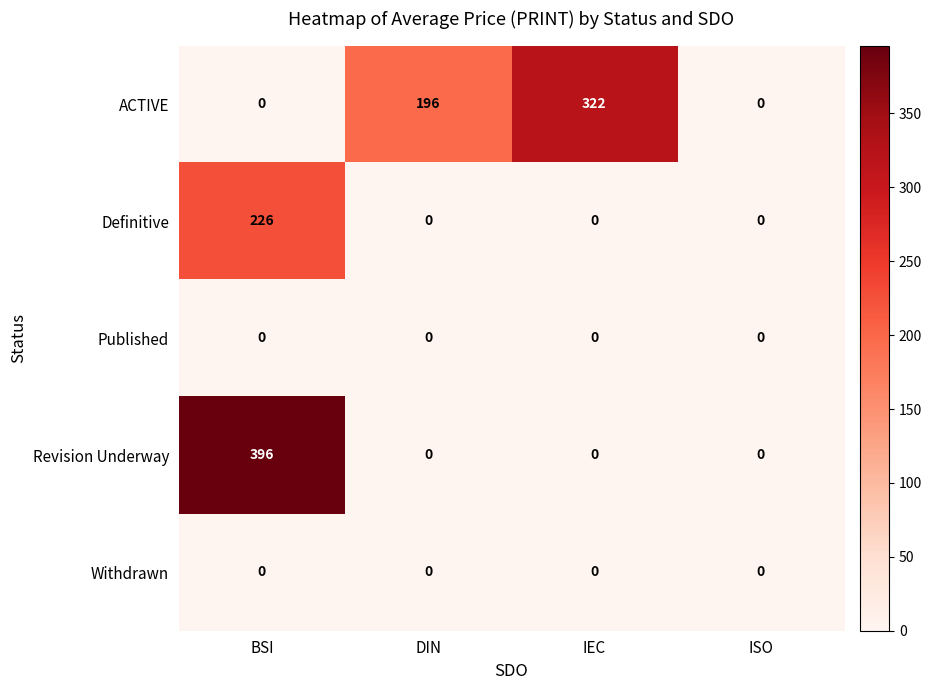

What is the difference between the Revision Underway values at ISO and BSI?

396